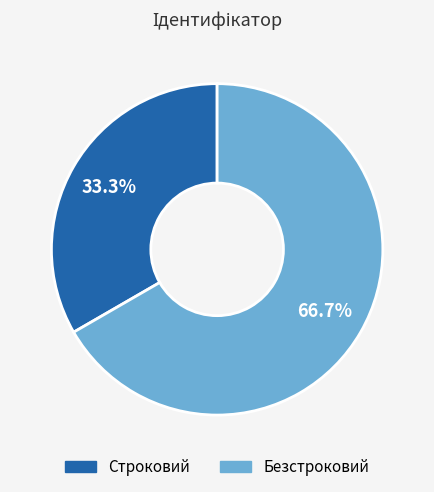

Count the number of slices in the pie.

2